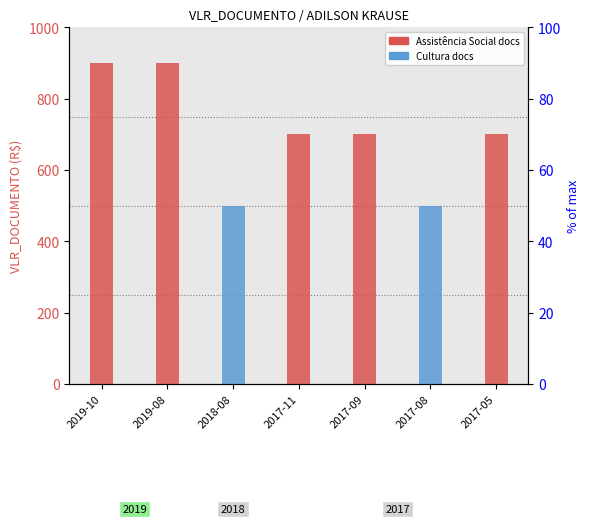

Between 2017-11 and 2019-10, which is larger?

2019-10